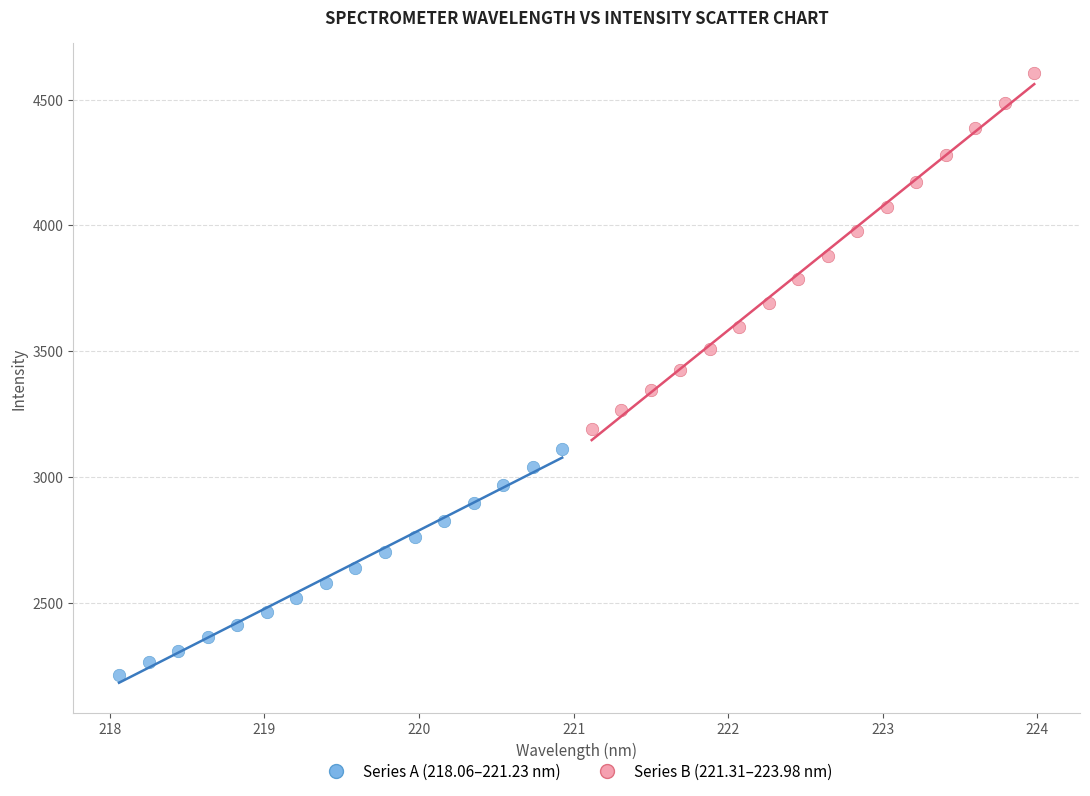

Which series contains the lowest Y value?

Series A (218.06–221.23 nm)